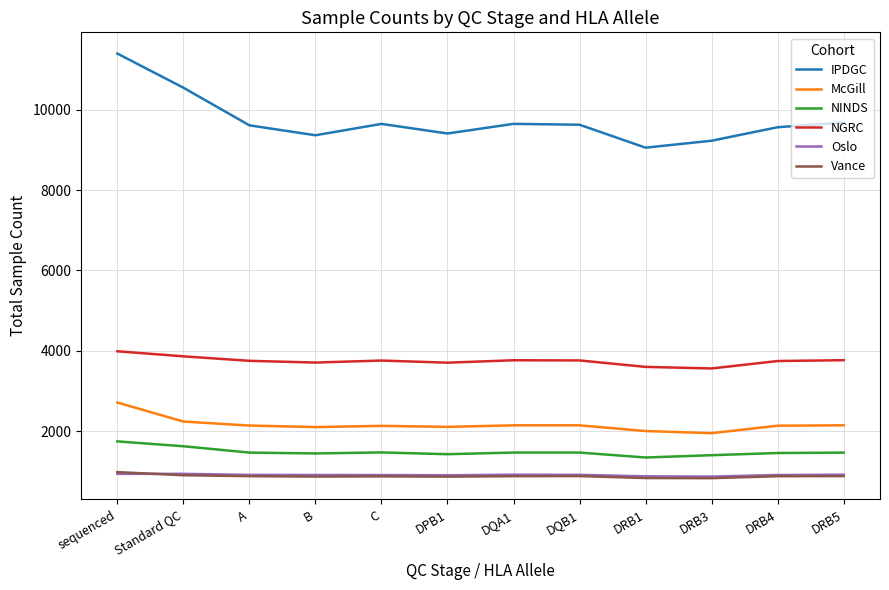

True or false: Vance and McGill cross at least once.

False